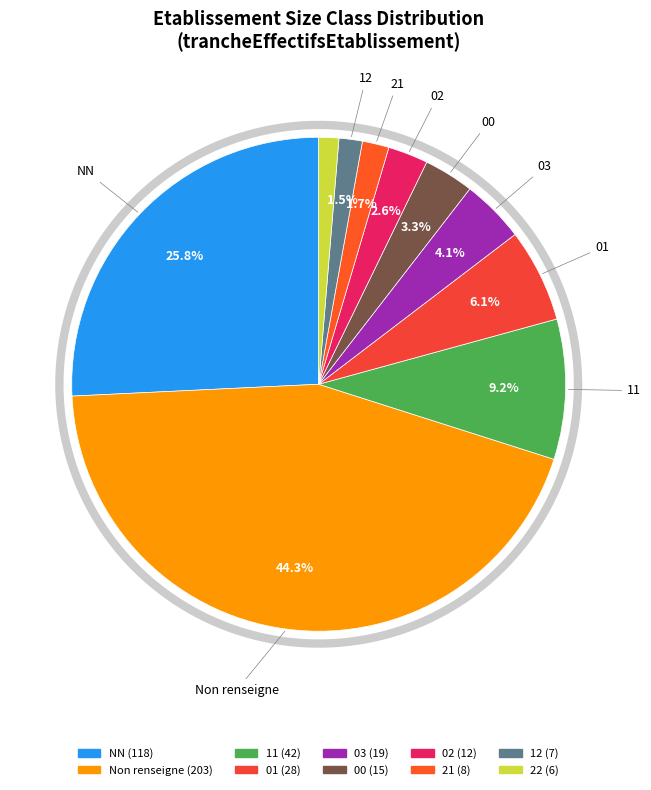

Does any single category account for the majority?

No